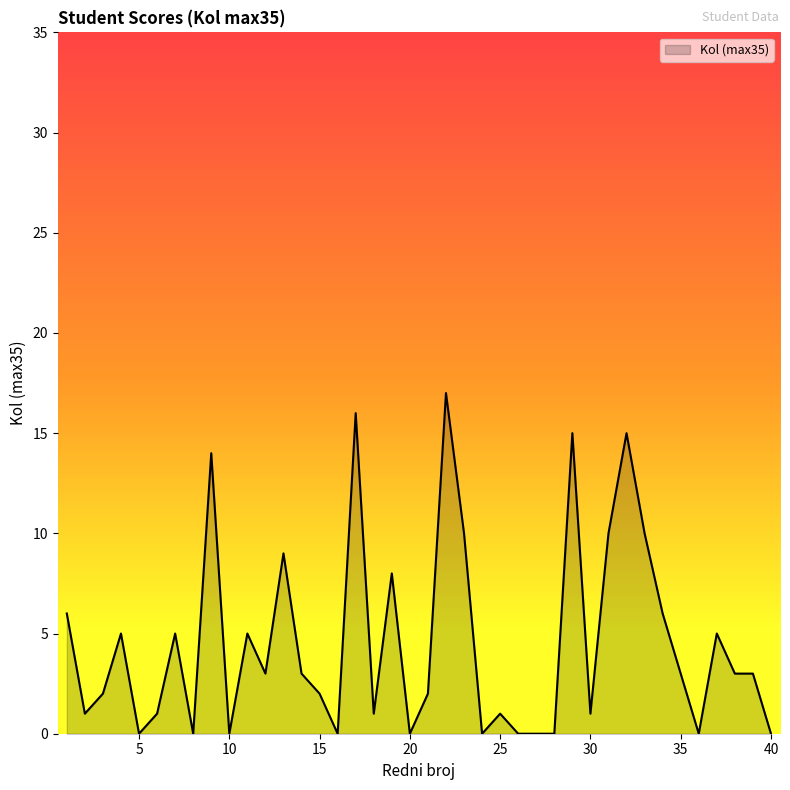

What is the difference between the maximum and minimum values?

17